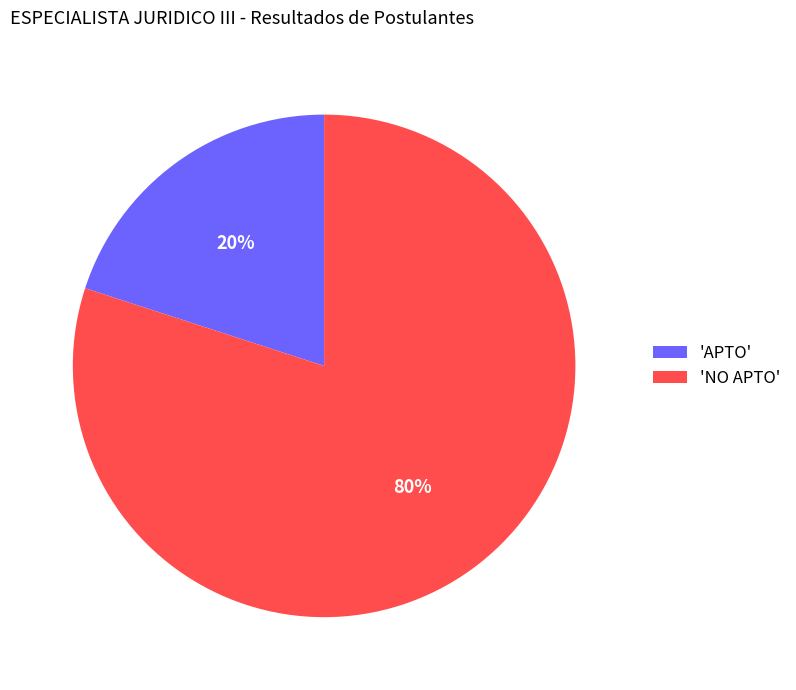

To the nearest percent, what is the average slice percentage?

50%